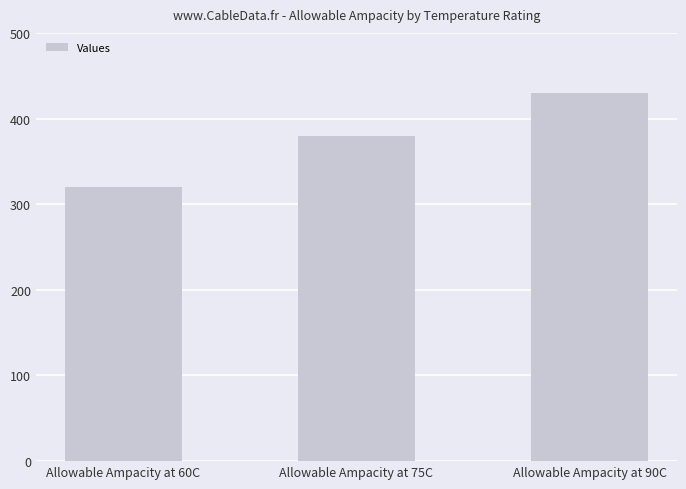

At which label is the value closest to 375?

Allowable Ampacity at 75C